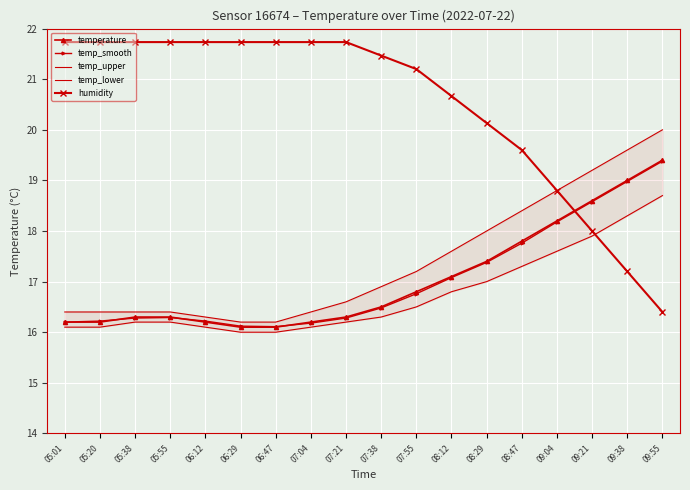

What is the sum of the temp_smooth values at 06:12 and 06:29?

32.3